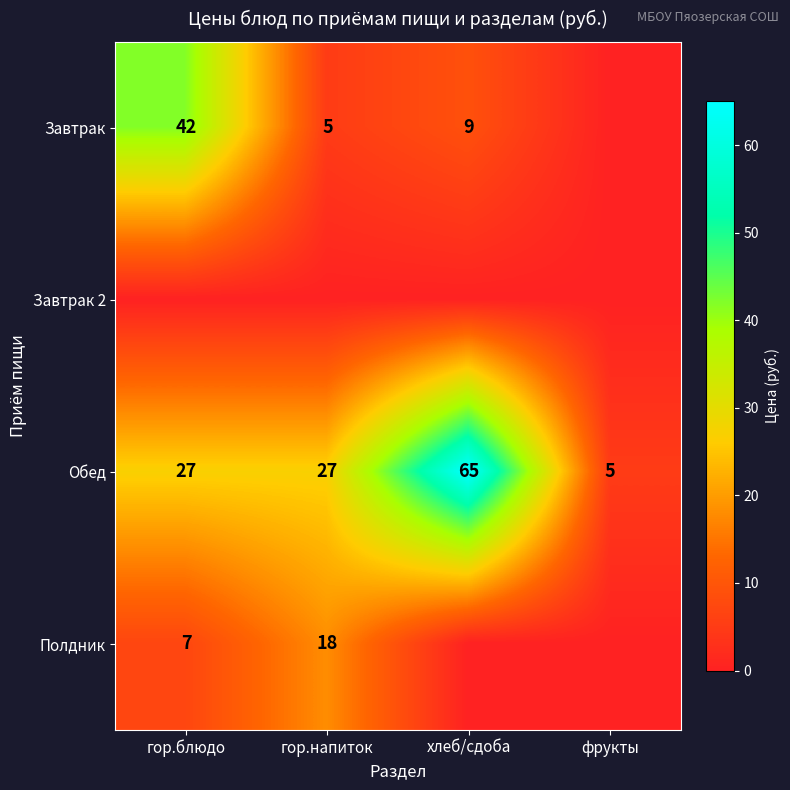

What is the sum of the Завтрак values at гор.напиток and гор.блюдо?

47